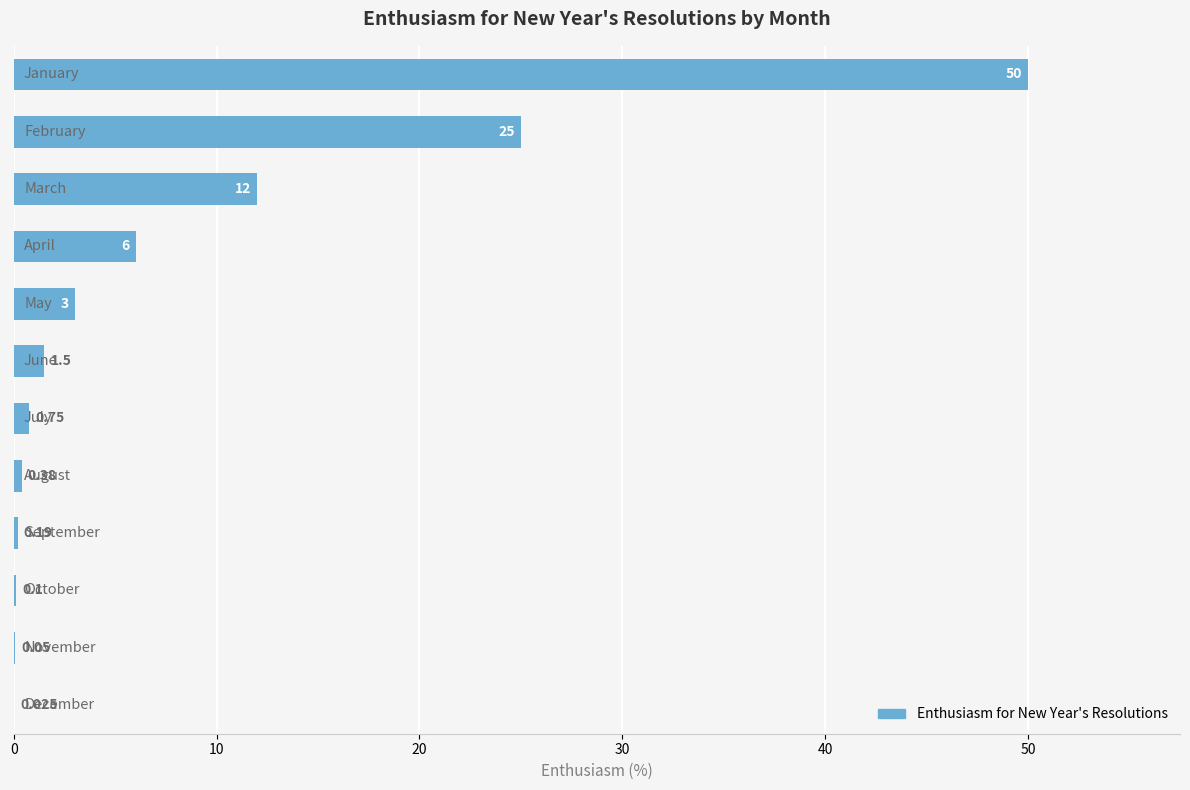

How many data points are above 1?

6